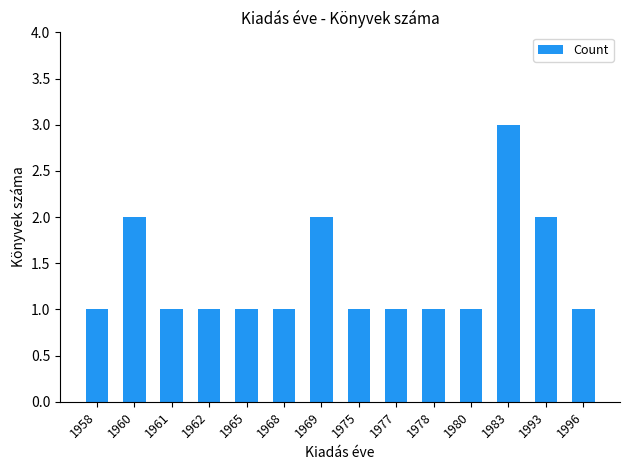

What is the ratio of the value at 1960 to the value at 1968?

2.0